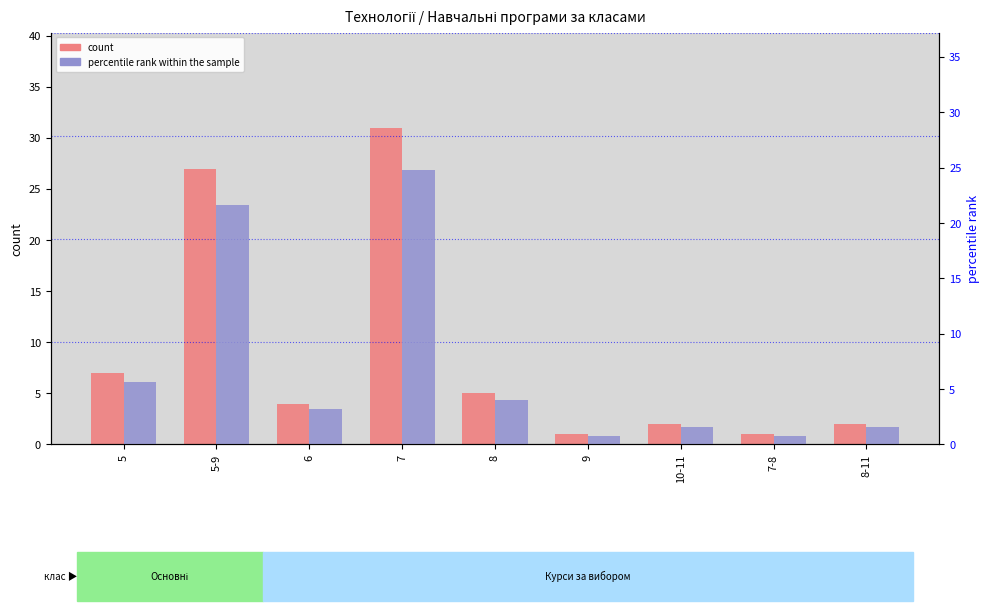

Reading left to right, what are all the values shown in this chart?

count: 7.0	27.0	4.0	31.0	5.0	1.0	2.0	1.0	2.0
percentile rank within the sample: 5.6	21.6	3.2	24.8	4.0	0.8	1.6	0.8	1.6